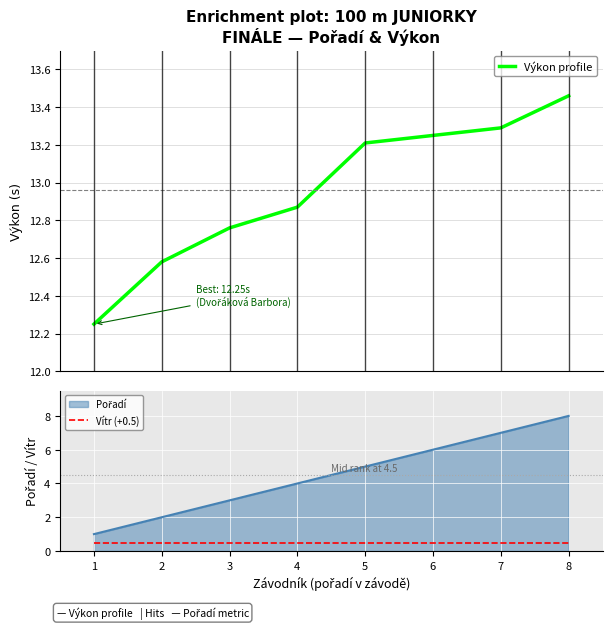

Is this an area chart (filled region under the line)?

No